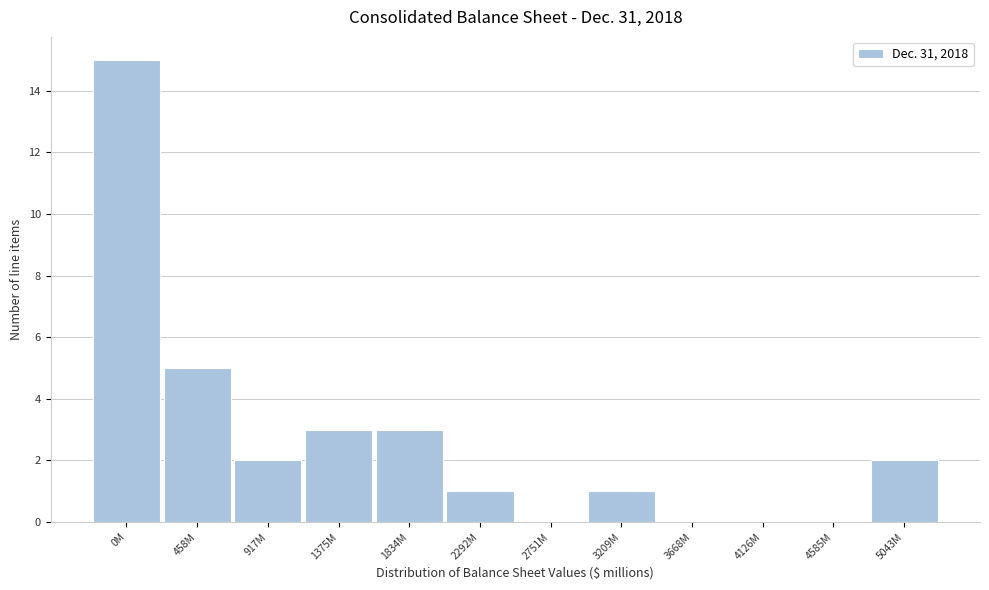

Reading right to left, extract all data points from this chart.

5043M=2	4585M=0	4126M=0	3668M=0	3209M=1	2751M=0	2292M=1	1834M=3	1375M=3	917M=2	458M=5	0M=15